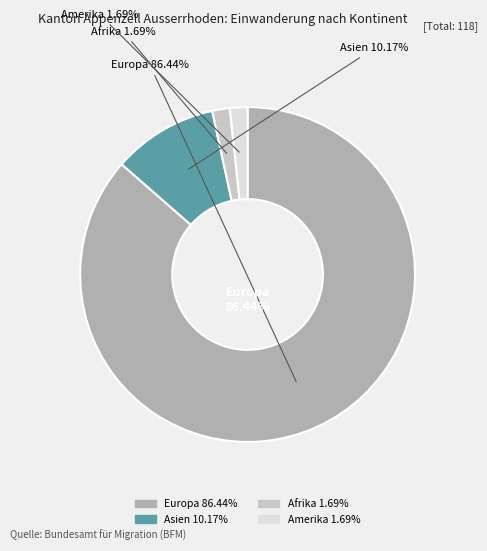

To the nearest percent, what portion does Europa represent?

86%